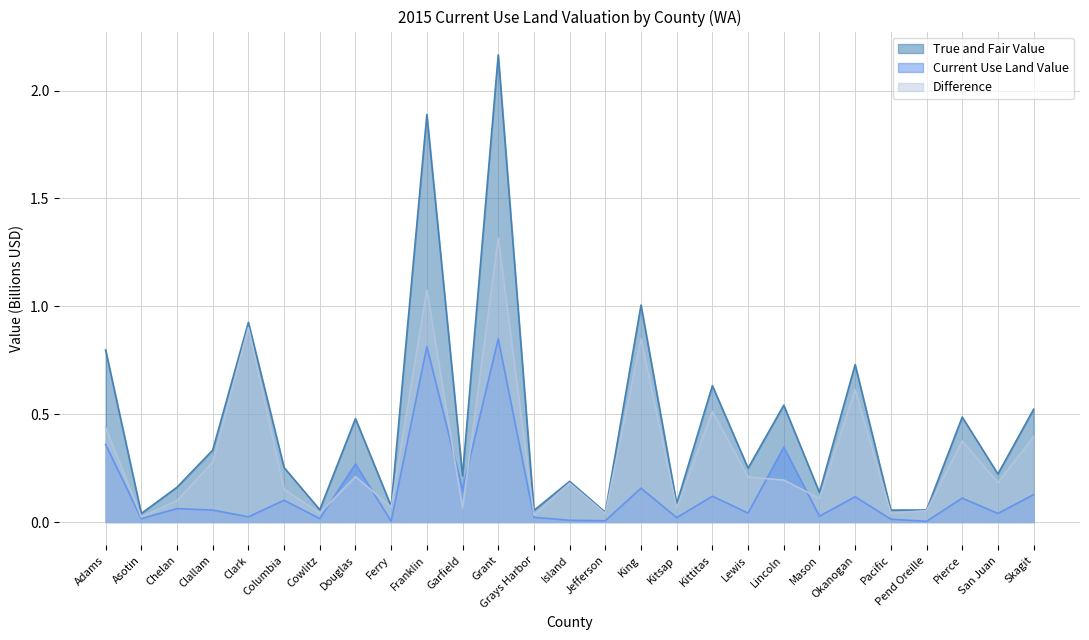

Is it true that True and Fair Value equals 0.5 at Clallam?

False